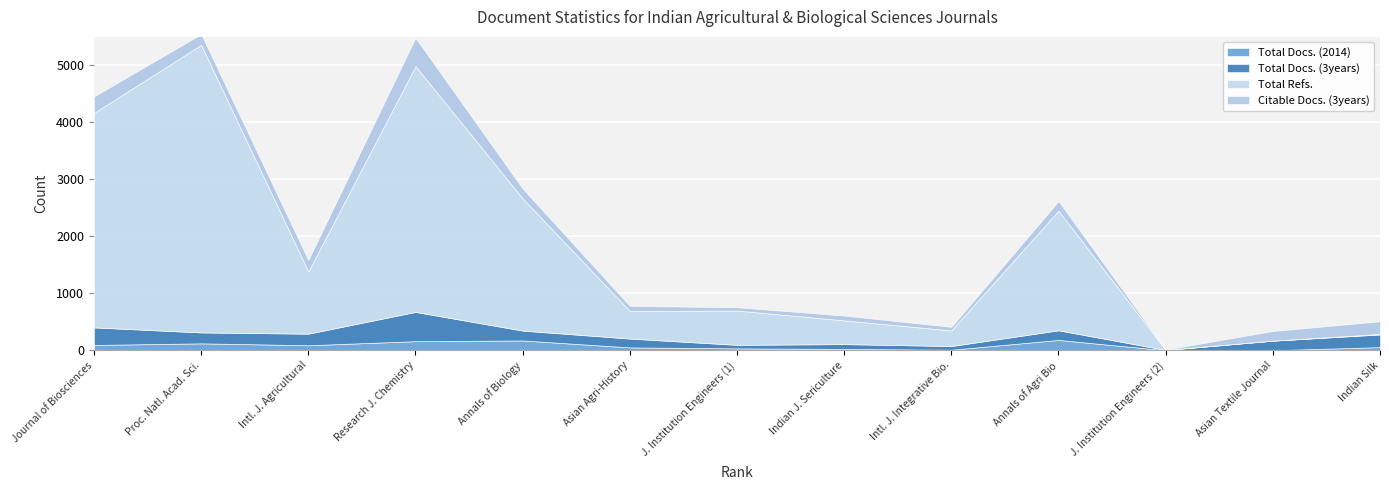

Which series has the largest total across all categories?

Total Refs.